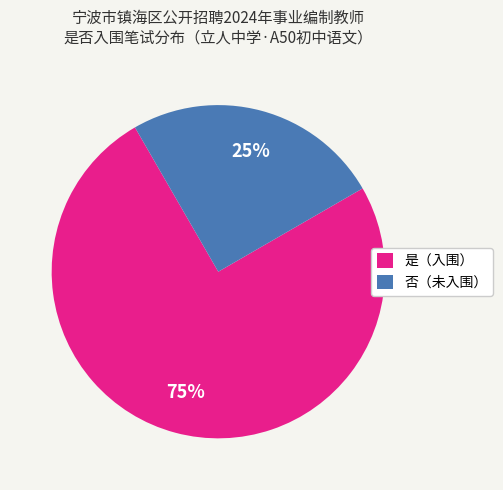

What percentage is the 是（入围） slice, to the nearest percent?

75%